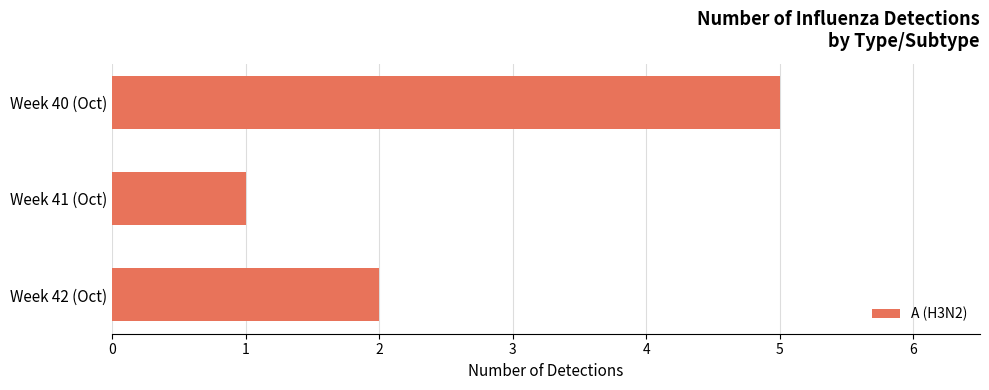

Reading top to bottom, list all the values displayed in this chart.

5	1	2